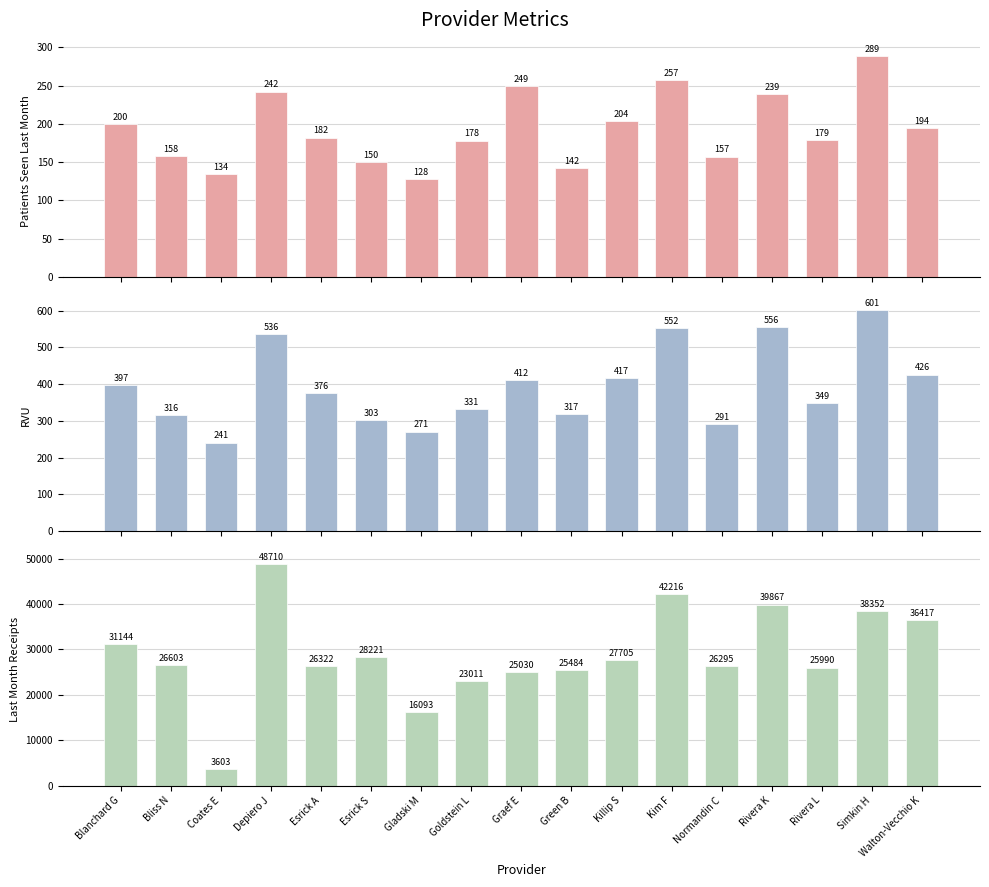

How many bars are there in each group?

3